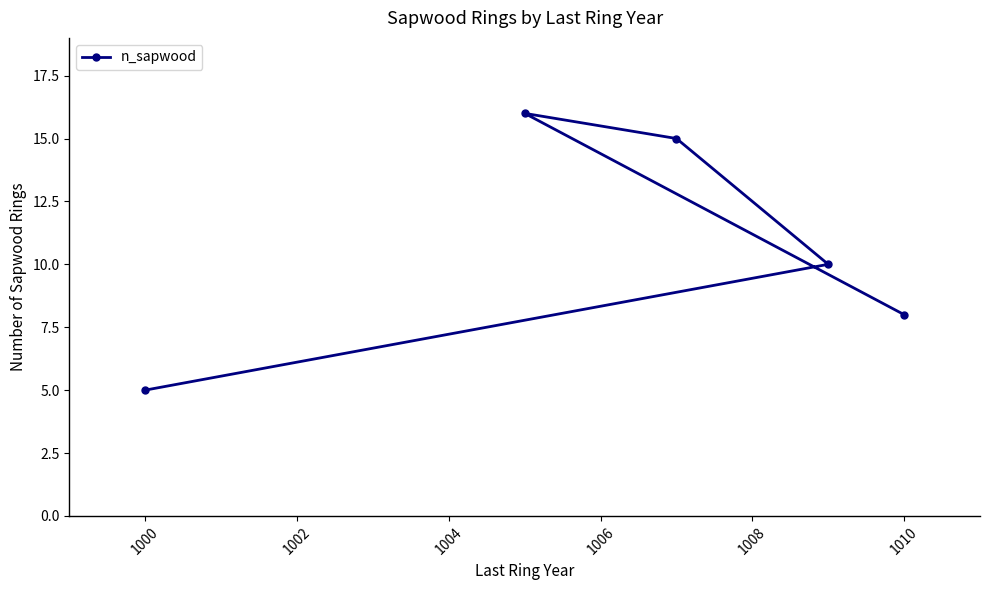

What is the smallest value displayed?

5